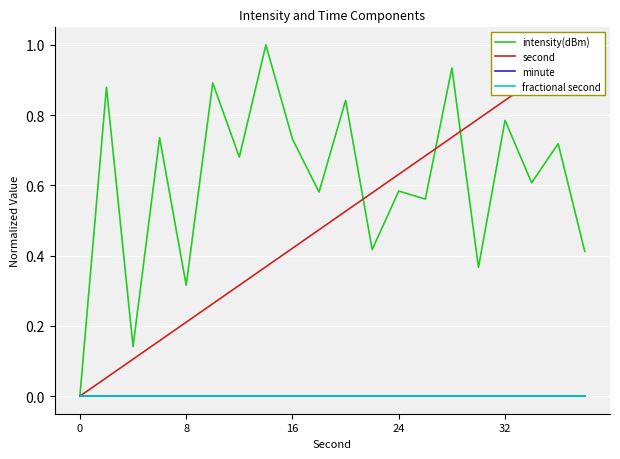

The value of minute at 5 is 0.0. True or false?

True